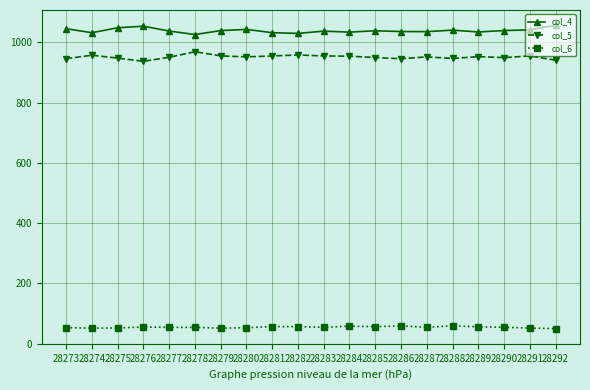

Is this an area chart (filled region under the line)?

No